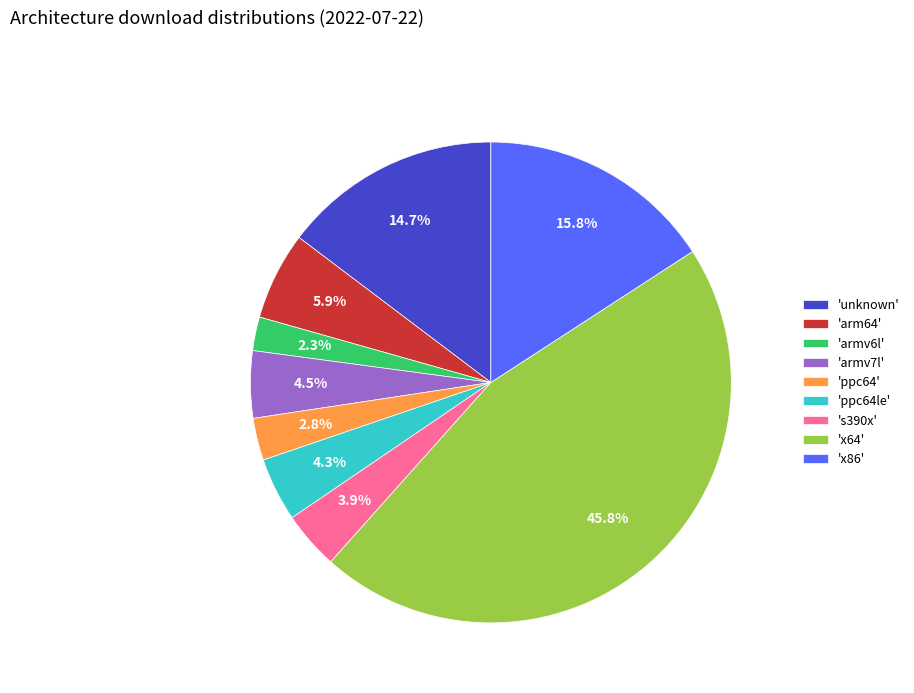

How many segments does this pie chart have?

9